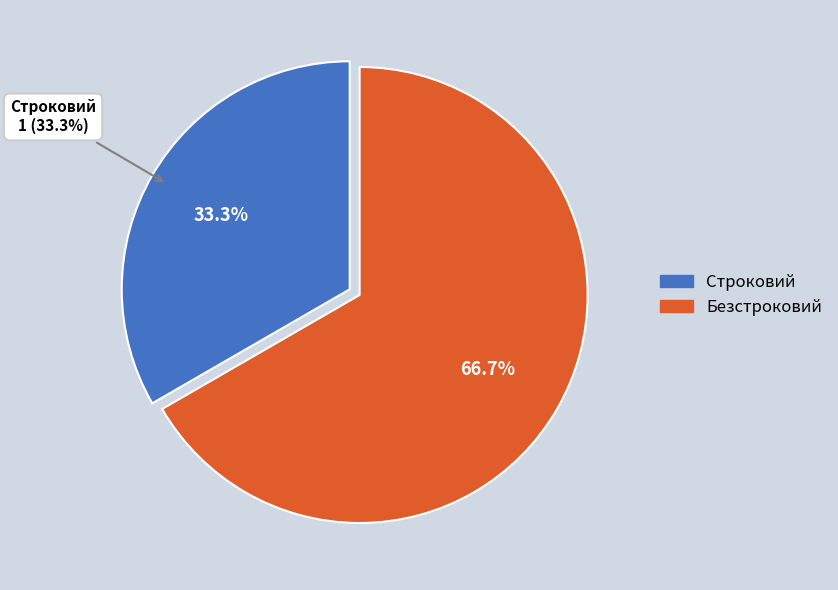

Approximately how many times larger is the value at Безстроковий compared to Строковий?

2.0